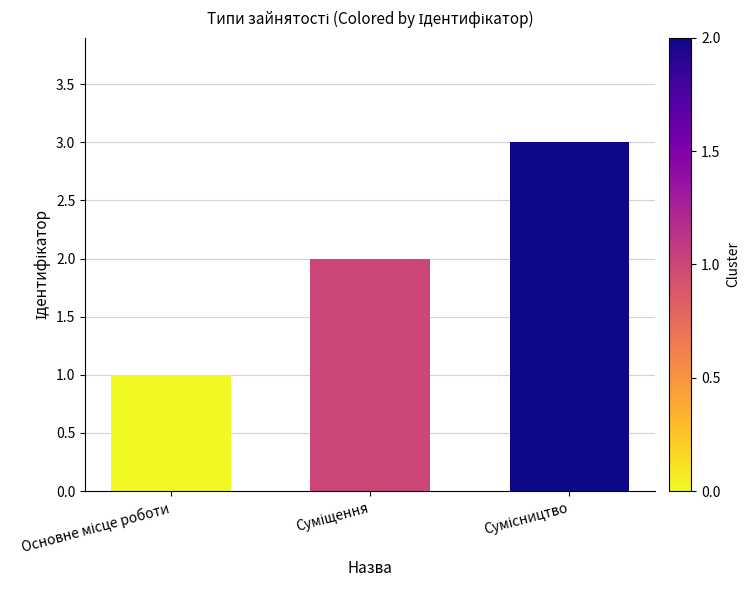

What is the sum of all values?

6